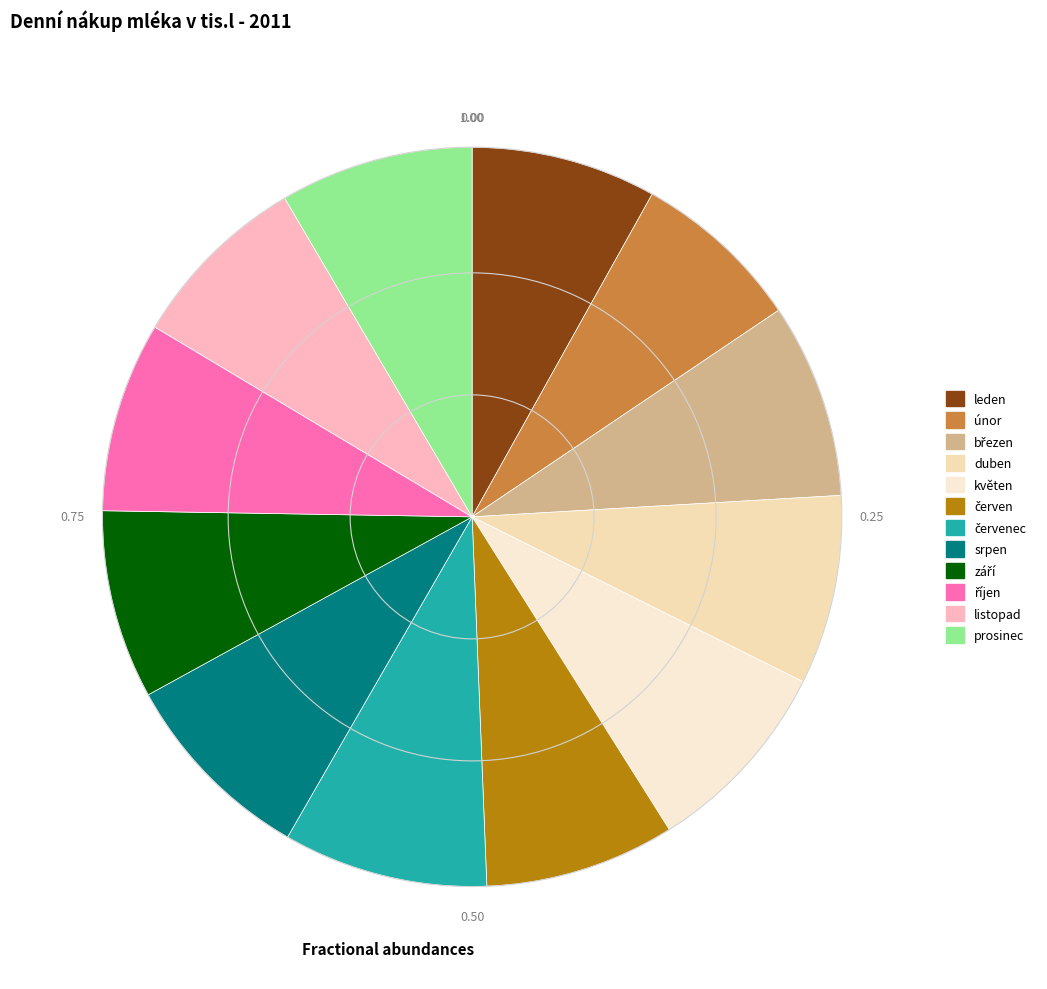

What percentage do prosinec and březen together represent?

17.0%